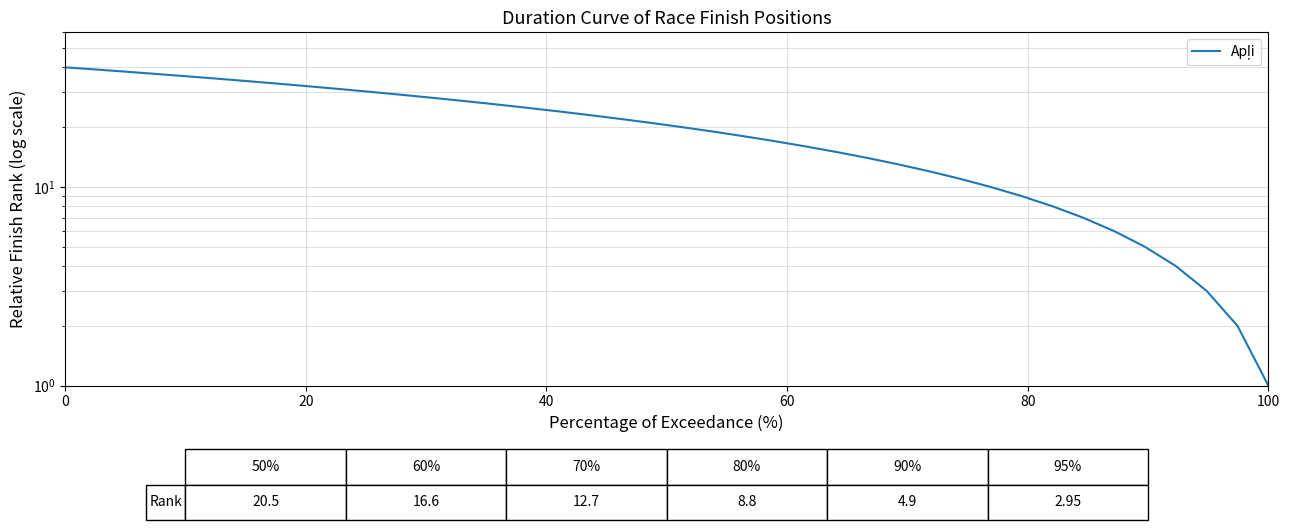

What is the sum of all values?

820